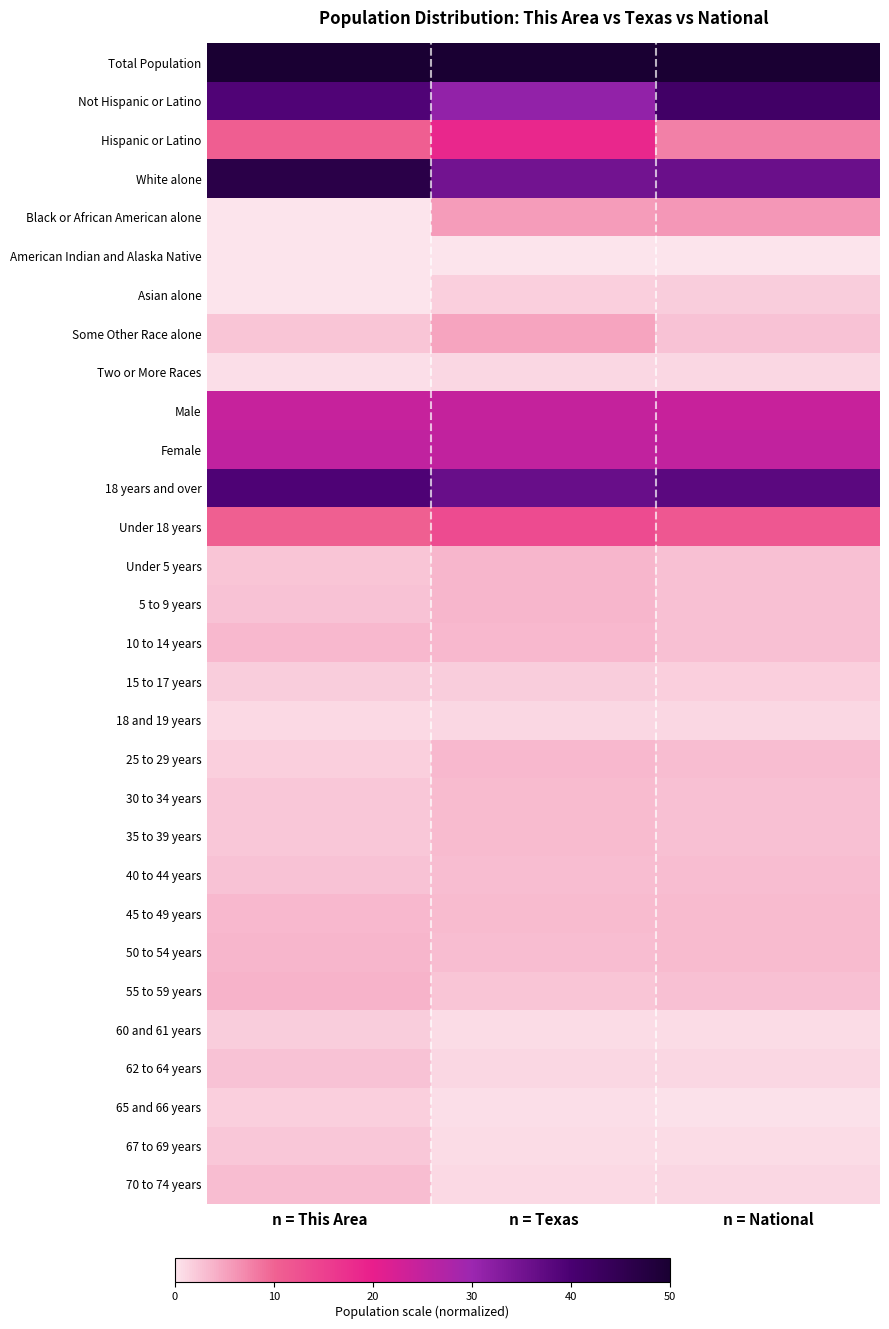

What is the spread (max minus min) of values at n = This Area?

1.0